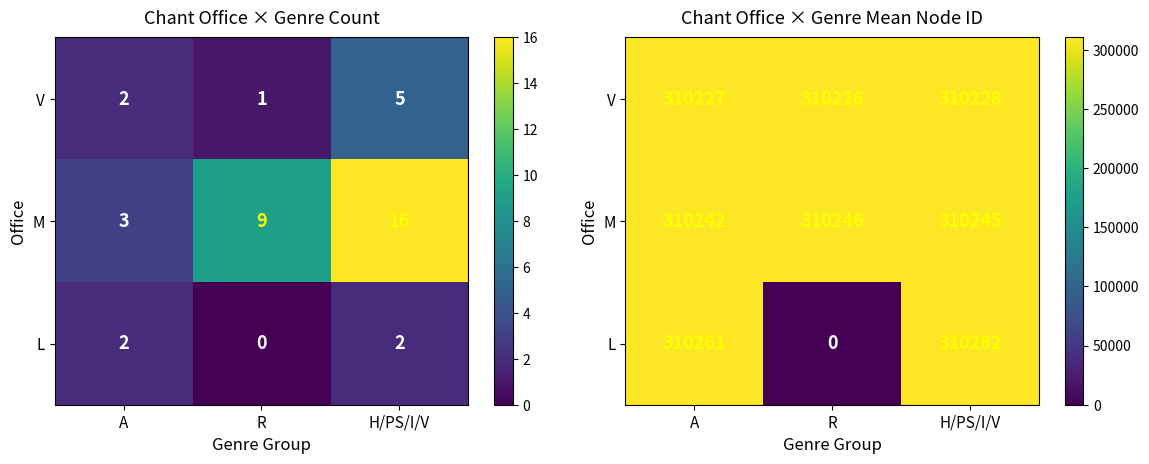

At which label is M closest to 310244?

H/PS/I/V